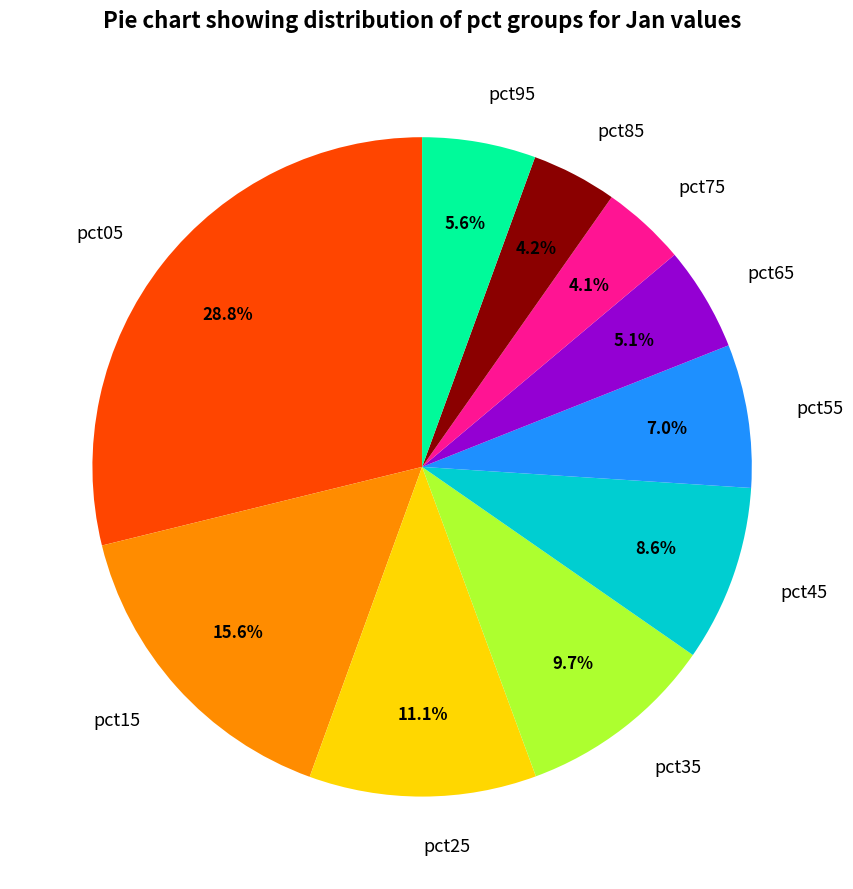

Which category has the biggest portion of the pie?

pct05